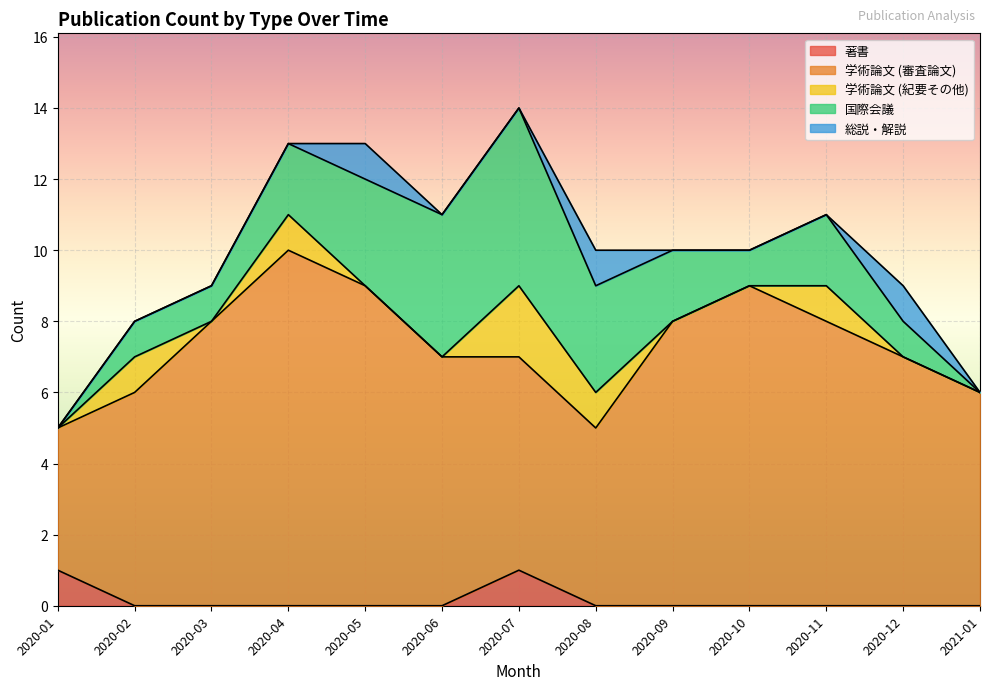

How many values in 学術論文 (紀要その他) are above zero?

5